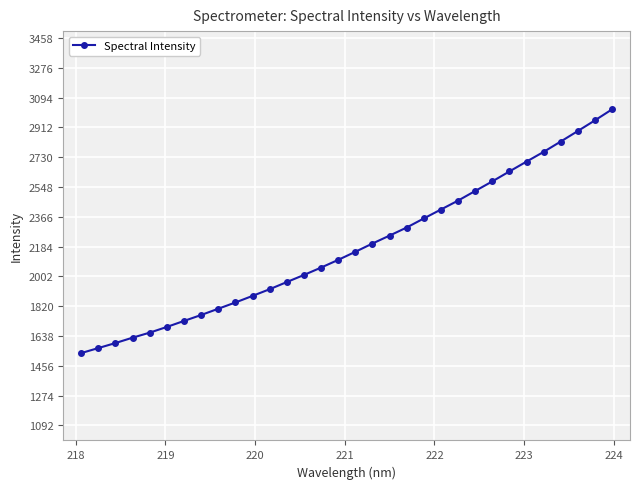

What is the smallest value displayed?

1533.6